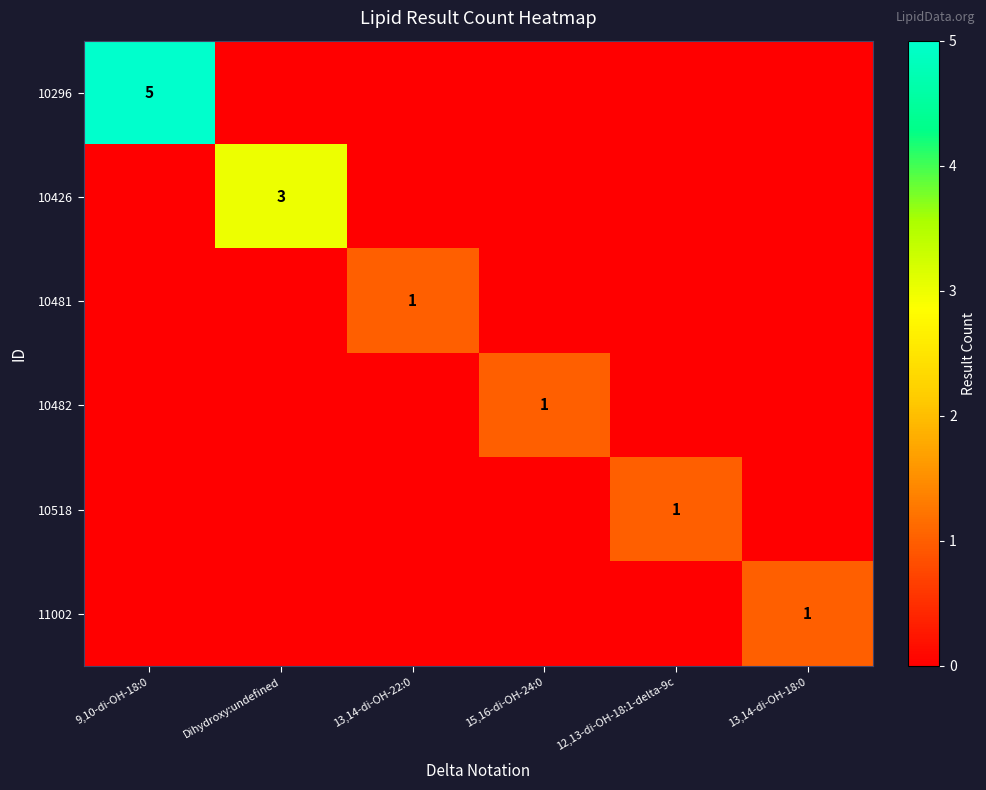

Rank the series at 13,14-di-OH-22:0 from lowest to highest value.

10296, 10426, 10482, 10518, 11002, 10481